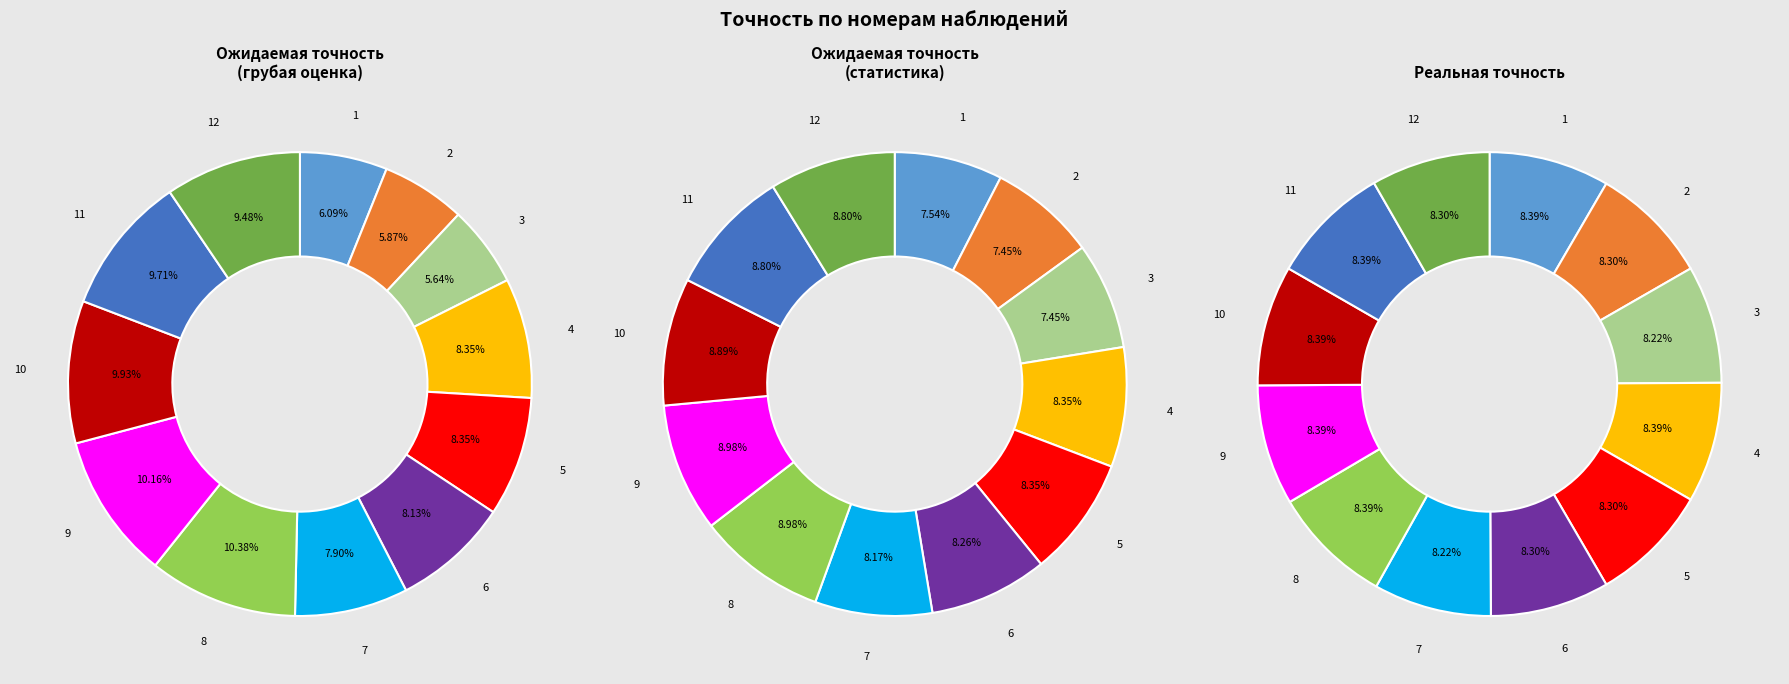

Which slice is the largest?

8